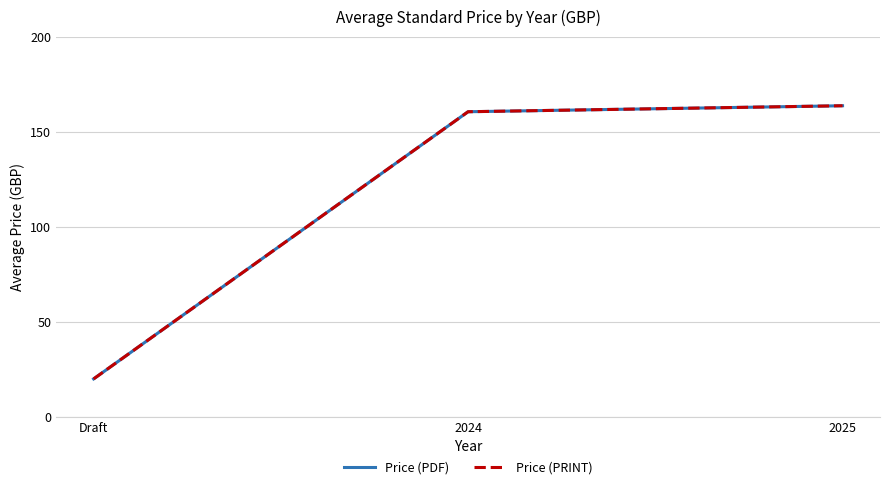

Count the number of categories in the chart.

3